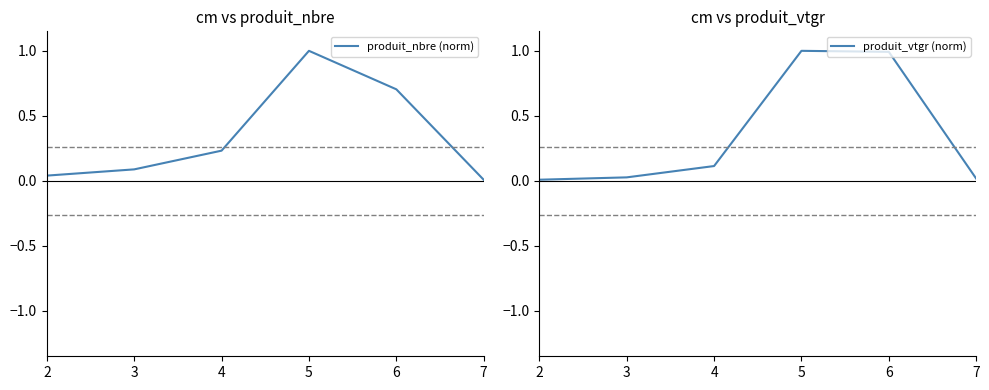

The value of produit_nbre (norm) at 2 is 0.0. True or false?

False